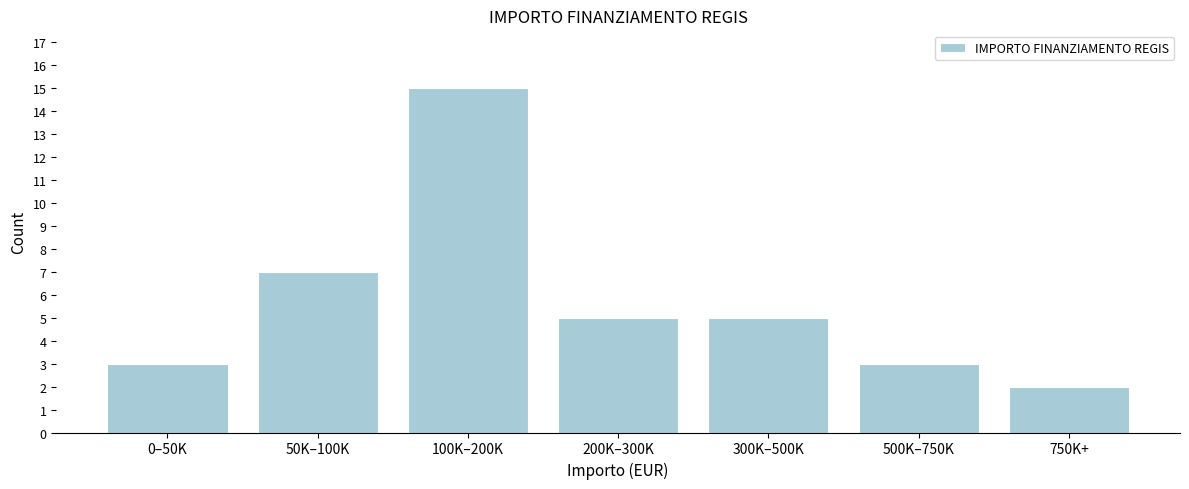

Reading left to right, extract all data points from this chart.

3	7	15	5	5	3	2